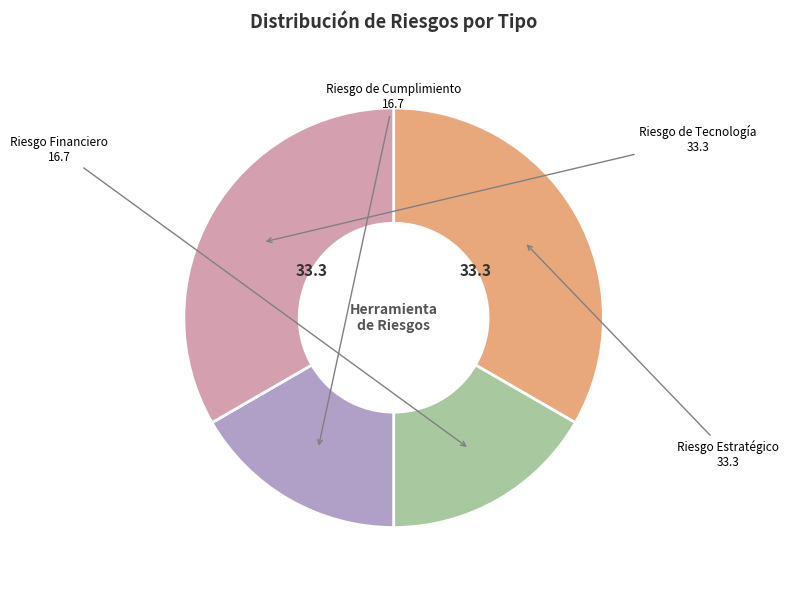

Is there a majority slice in this chart?

No